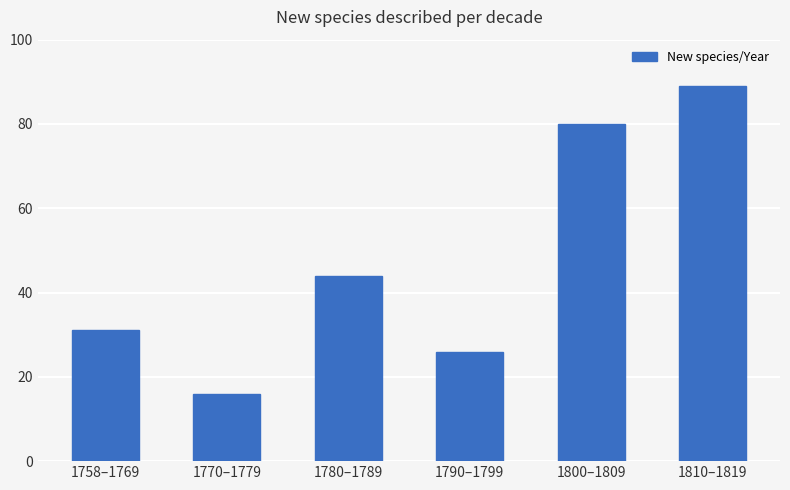

Which label corresponds to the smallest value in the chart?

1770–1779